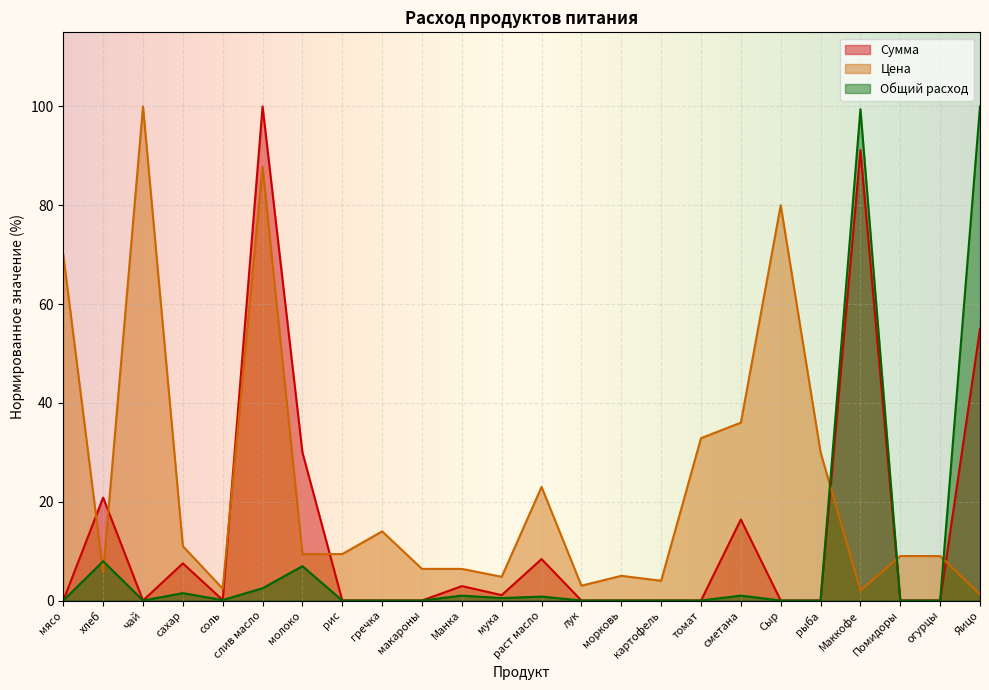

Which series has the largest total across all categories?

Цена